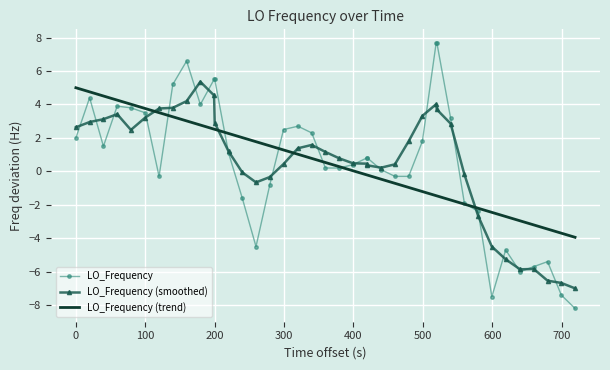

What is the highest value of the LO_Frequency (smoothed) series?

5.4